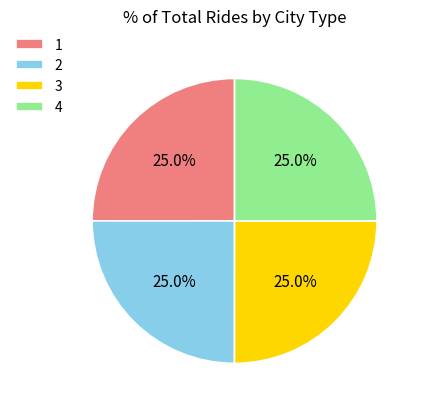

What percentage is NOT represented by 3?

75.0%